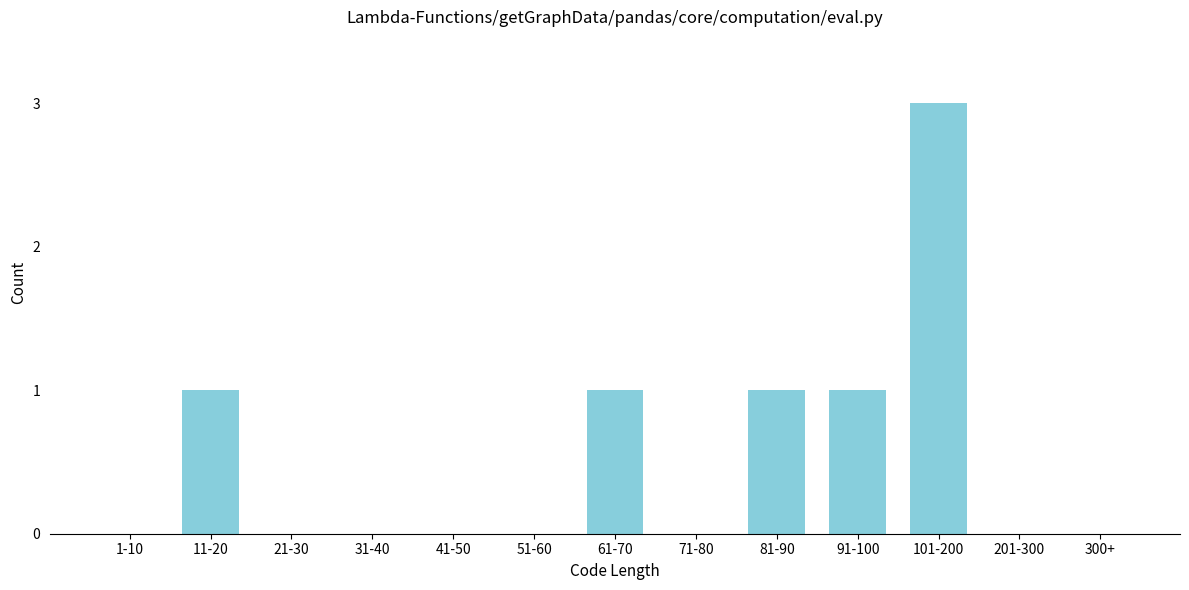

Reading right to left, list all the values displayed in this chart.

300+=0	201-300=0	101-200=3	91-100=1	81-90=1	71-80=0	61-70=1	51-60=0	41-50=0	31-40=0	21-30=0	11-20=1	1-10=0